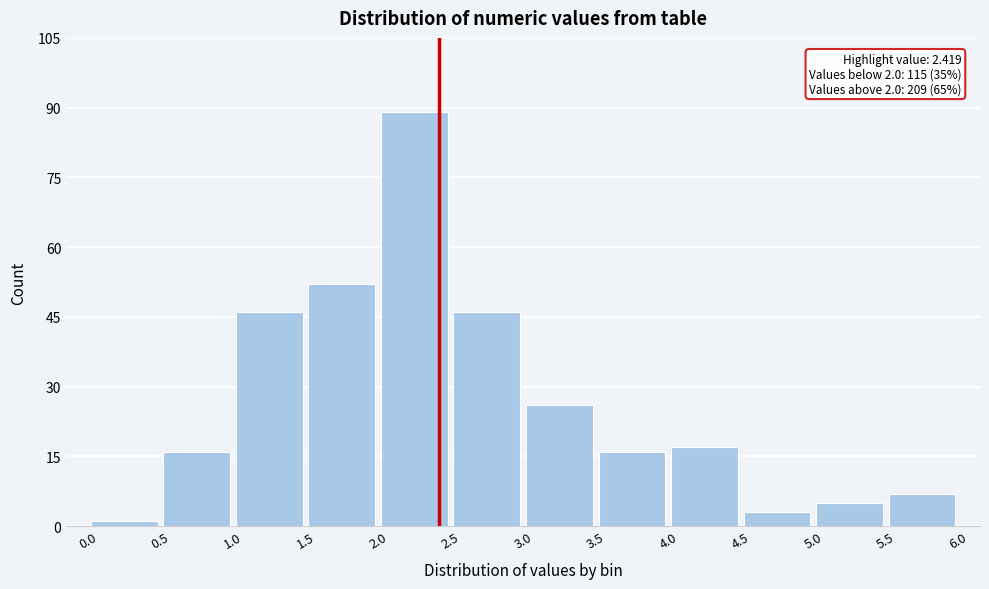

Which range on the x-axis has the tallest bar?

2.0 to 2.5